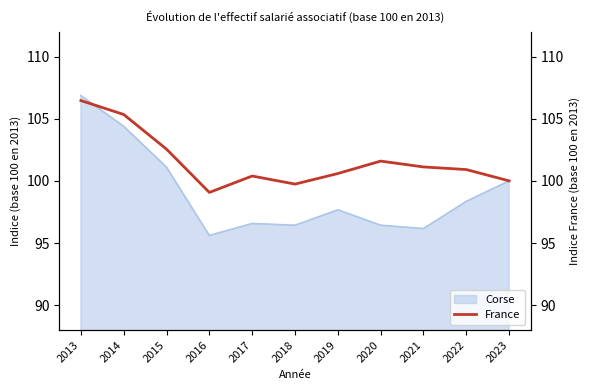

What is the sum of all values?

1117.8